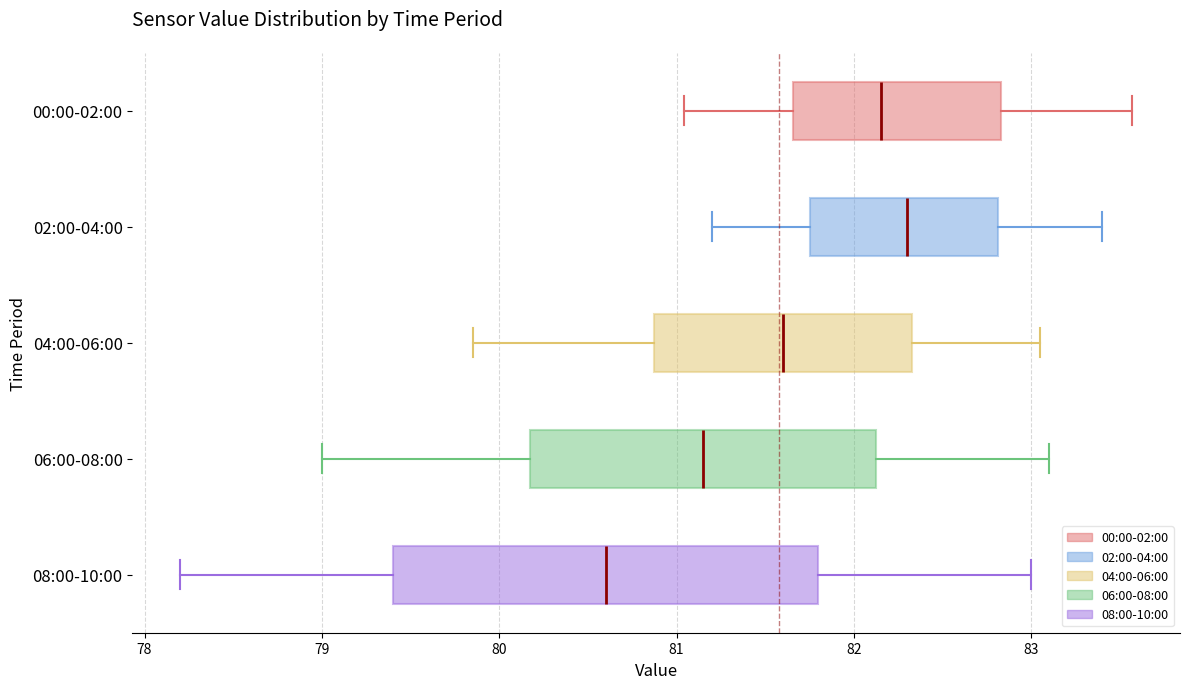

Which box's median line is the furthest to the left?

08:00-10:00